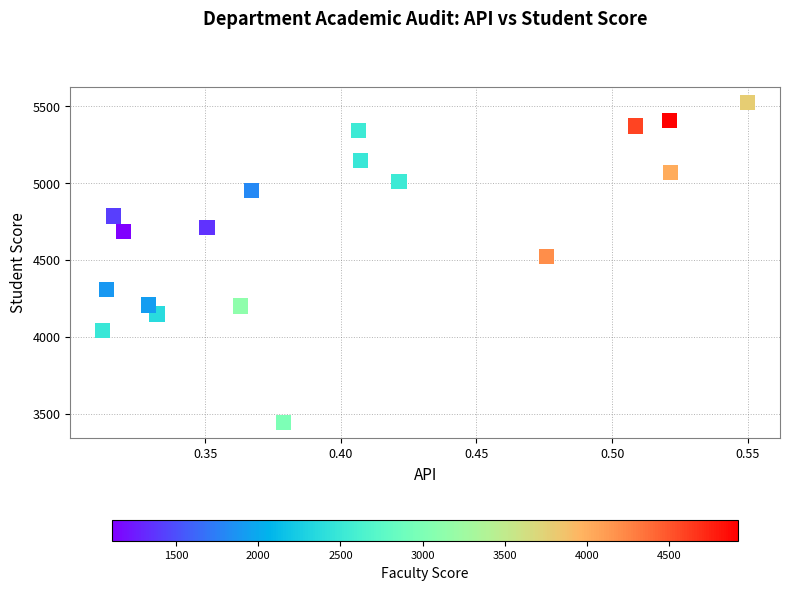

What Y value in the scatter plot is closest to 4482?

4522.5